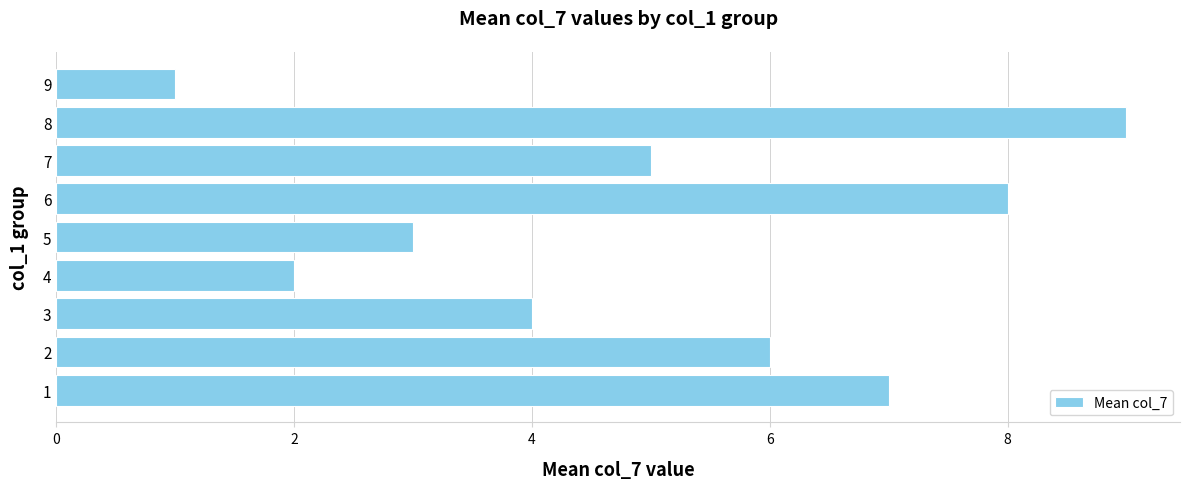

Reading top to bottom, list all the values displayed in this chart.

1	9	5	8	3	2	4	6	7